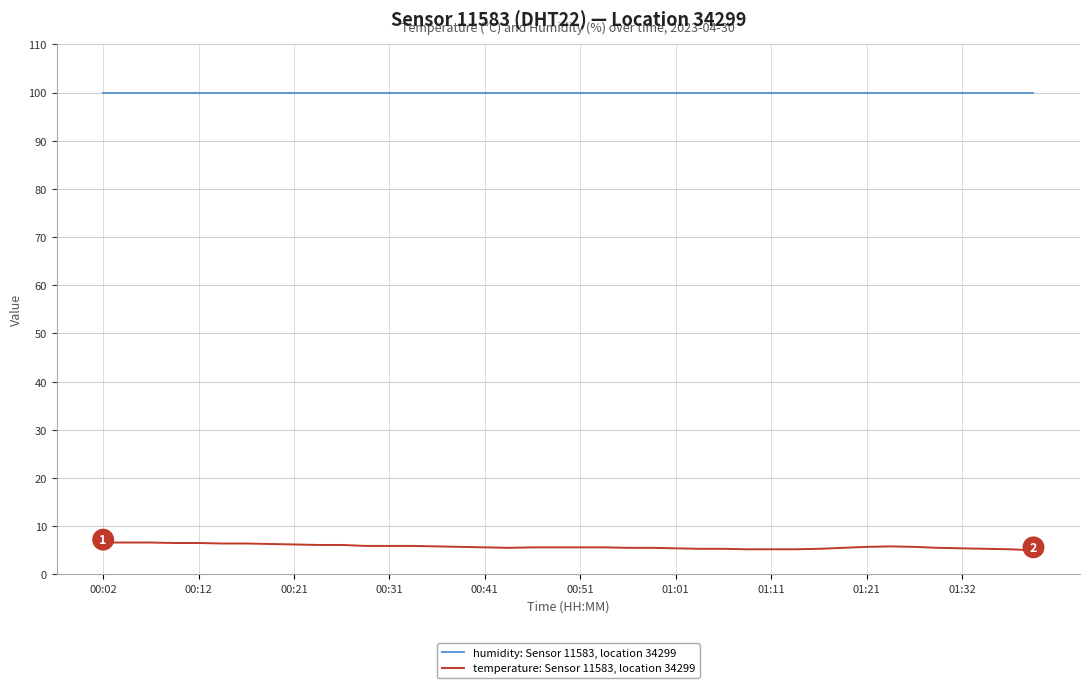

Which series has the largest total across all categories?

humidity: Sensor 11583, location 34299